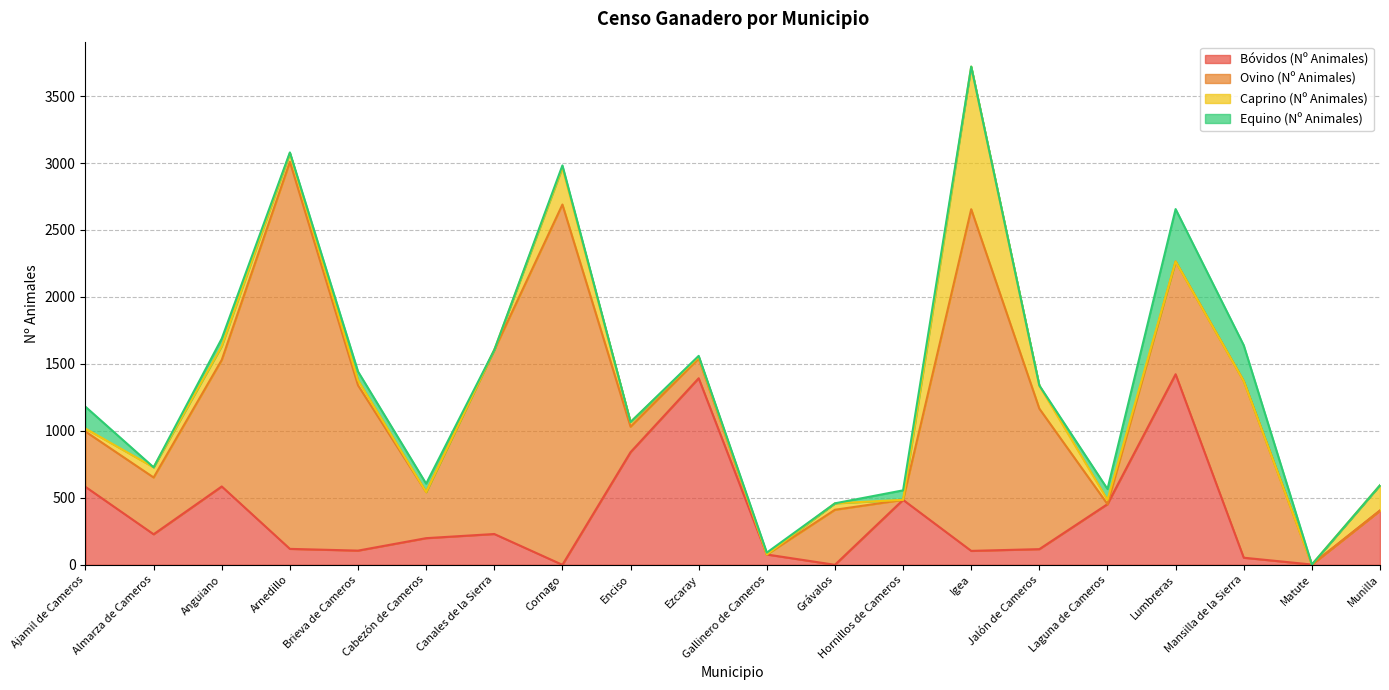

How many data points in Caprino (Nº Animales) are less than 35?

10